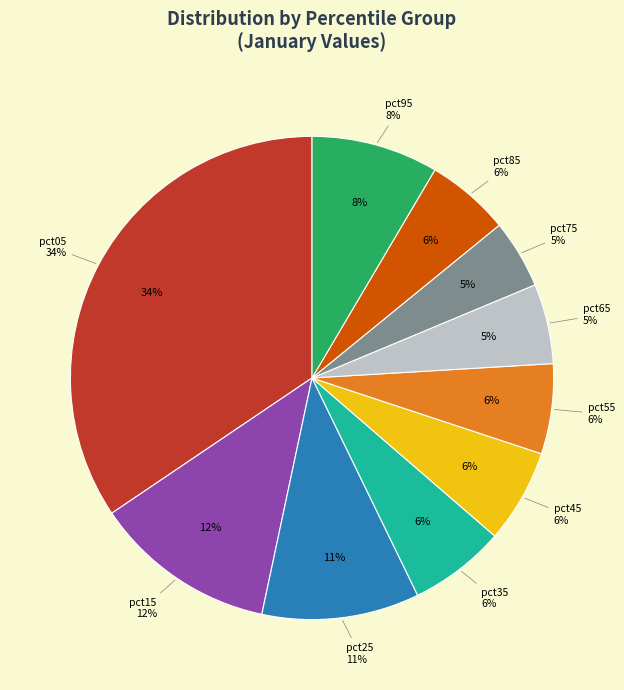

What percentage is the pct25 slice, to the nearest percent?

11%